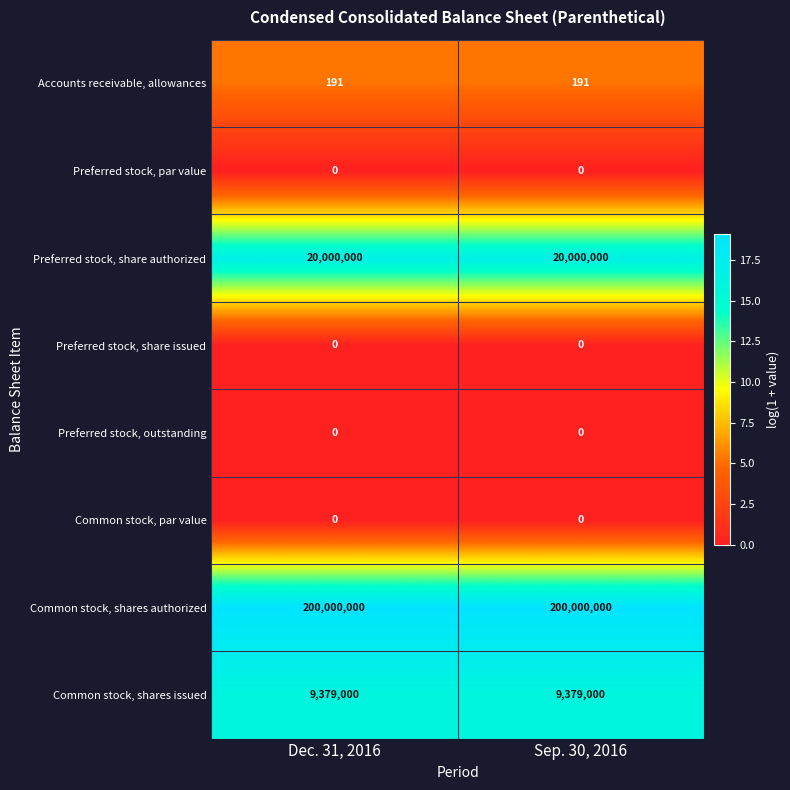

What is the average value of the Common stock, shares issued series?

9379000